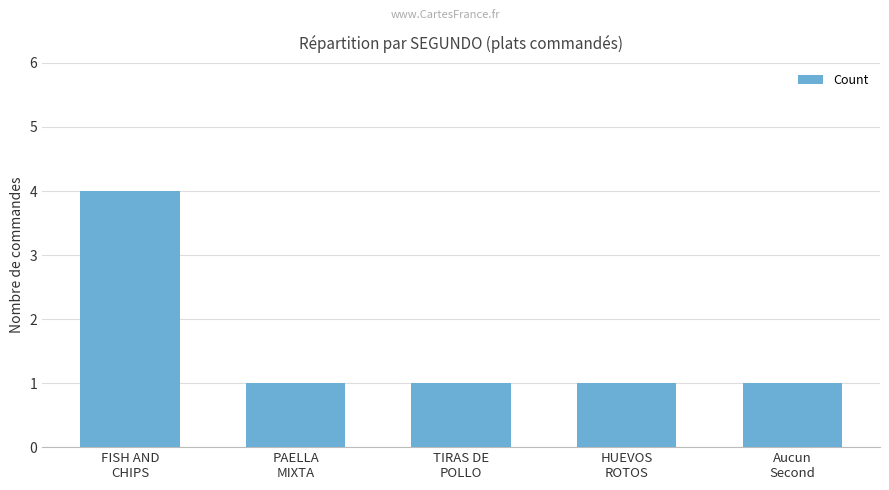

What is the ratio of the value at FISH AND
CHIPS to the value at Aucun
Second?

4.0